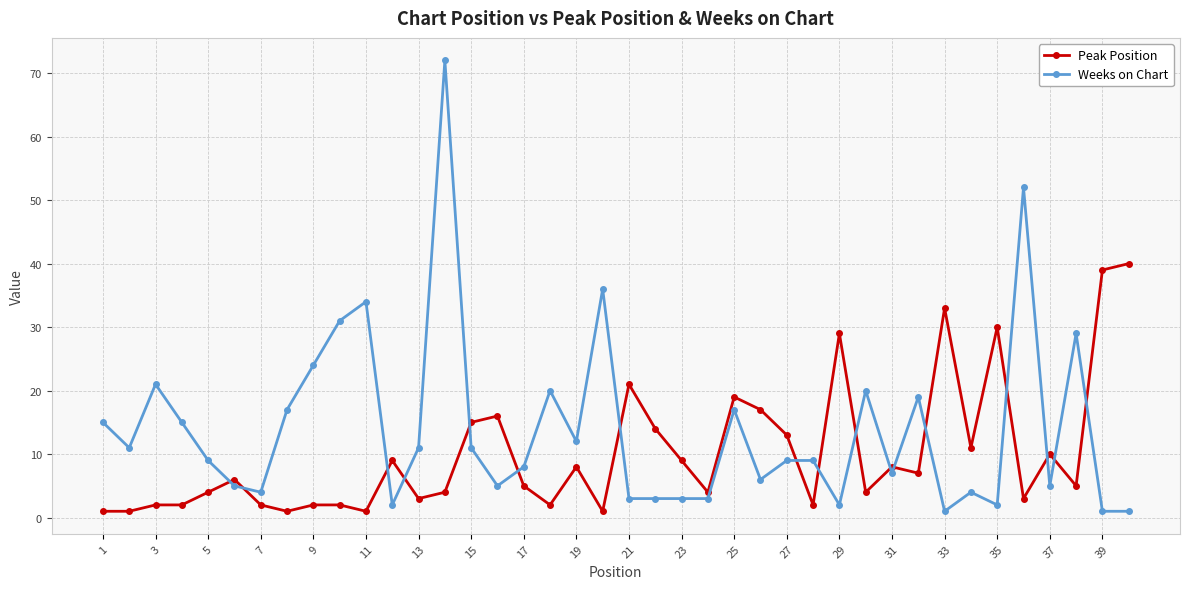

Which series has the largest total across all categories?

Weeks on Chart